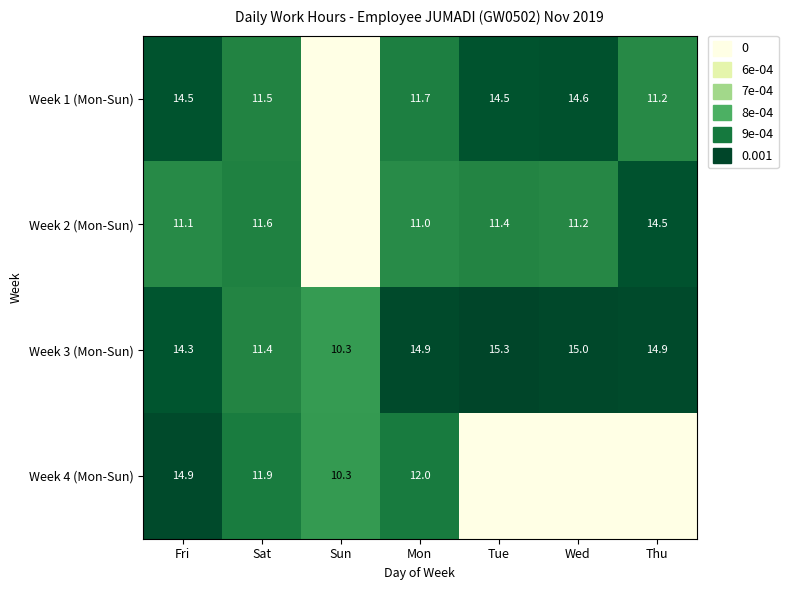

At which category is the sum across all series the highest?

Fri